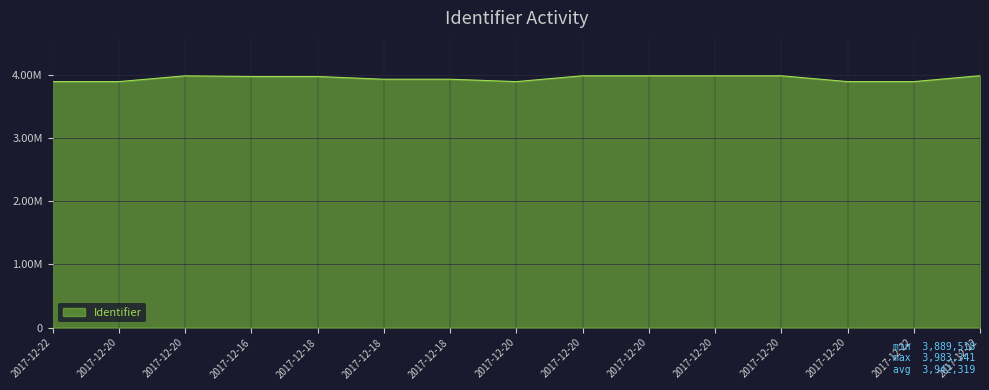

The chart shows a value of 3970208 at 2017-12-16. True or false?

True